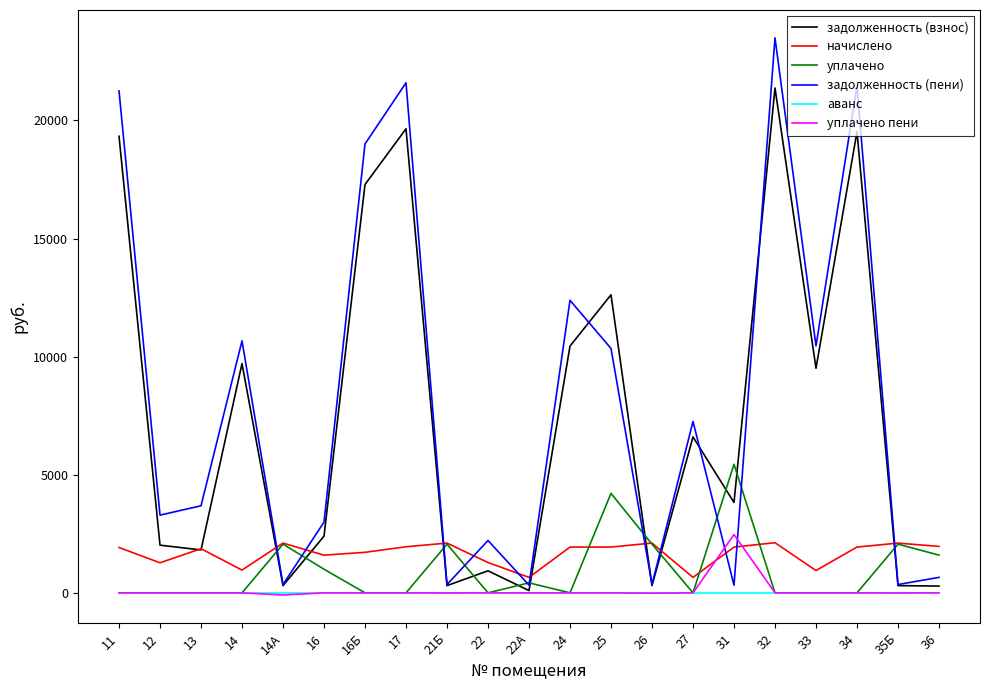

What is the spread (max minus min) of values at 16?

2995.1